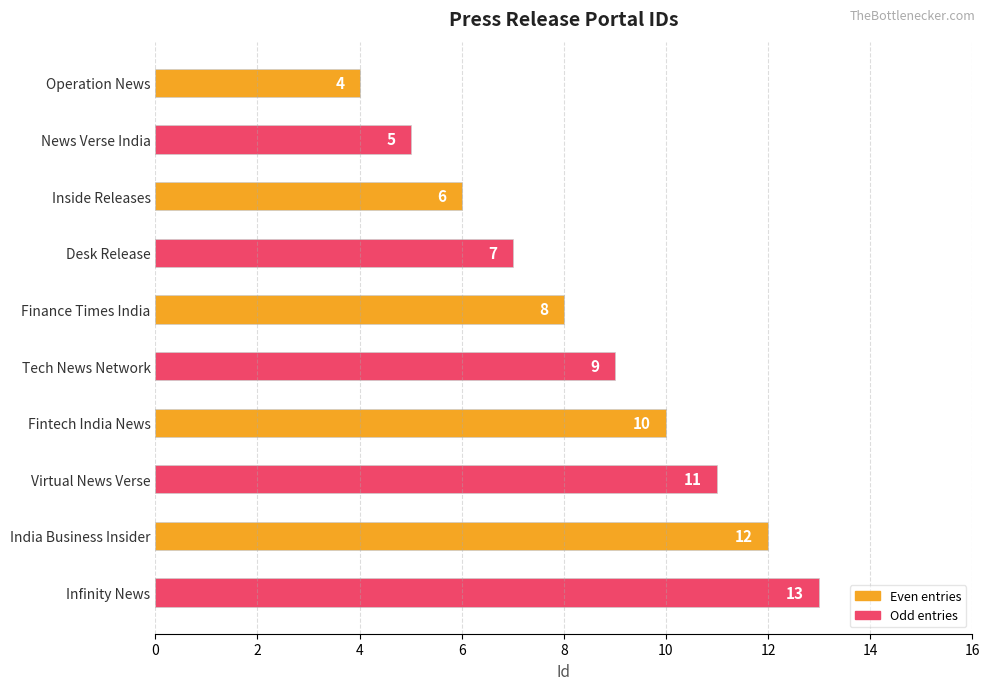

Rank the categories by value from lowest to highest.

Operation News, News Verse India, Inside Releases, Desk Release, Finance Times India, Tech News Network, Fintech India News, Virtual News Verse, India Business Insider, Infinity News